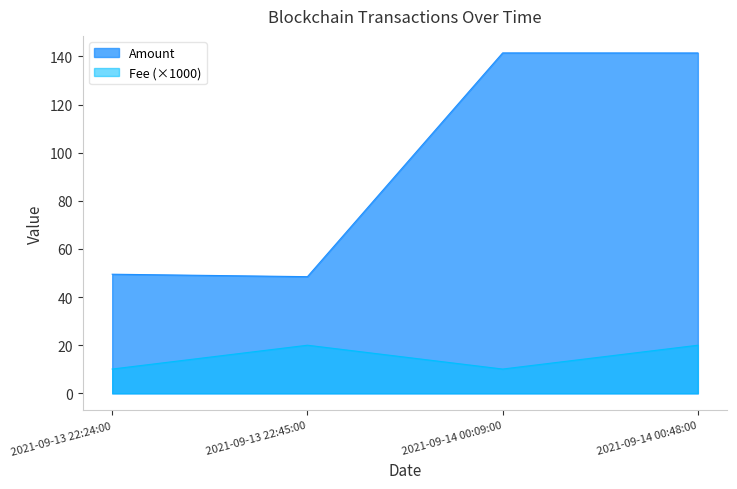

Reading left to right, list all the values displayed in this chart.

Amount: 49.5	48.5	141.5	141.4
Fee: 10.1	20.0	10.1	20.0